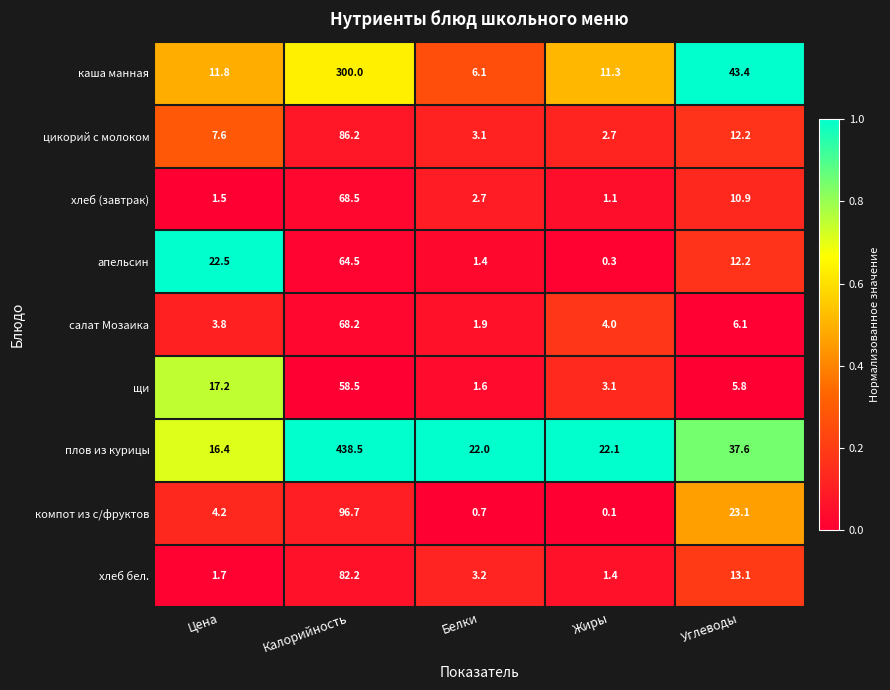

Which series changed the most between Калорийность and Углеводы?

плов из курицы